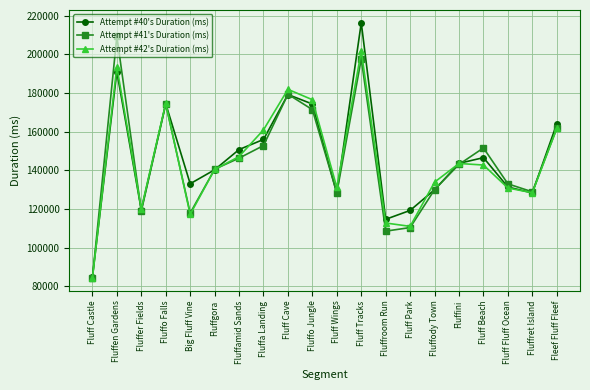

The value of Attempt #41's Duration (ms) at Big Fluff Vine is 27482. True or false?

False